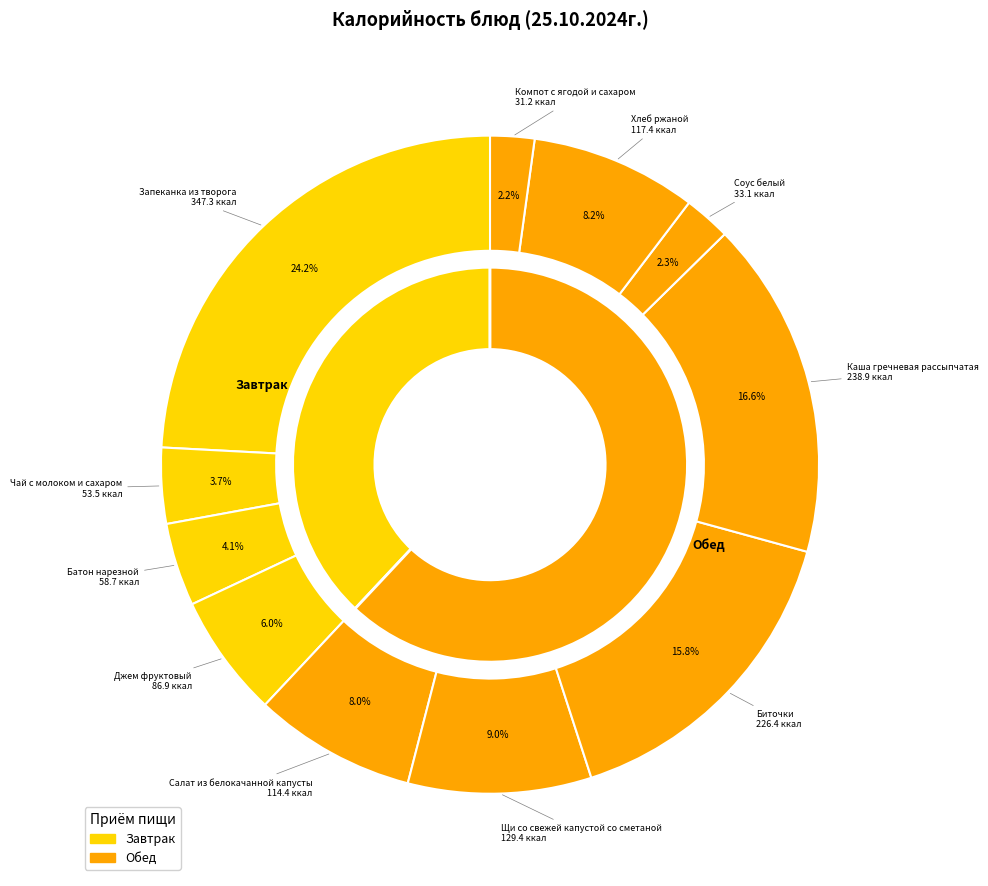

The Хлеб ржаной slice represents 15% of the pie. True or false?

False